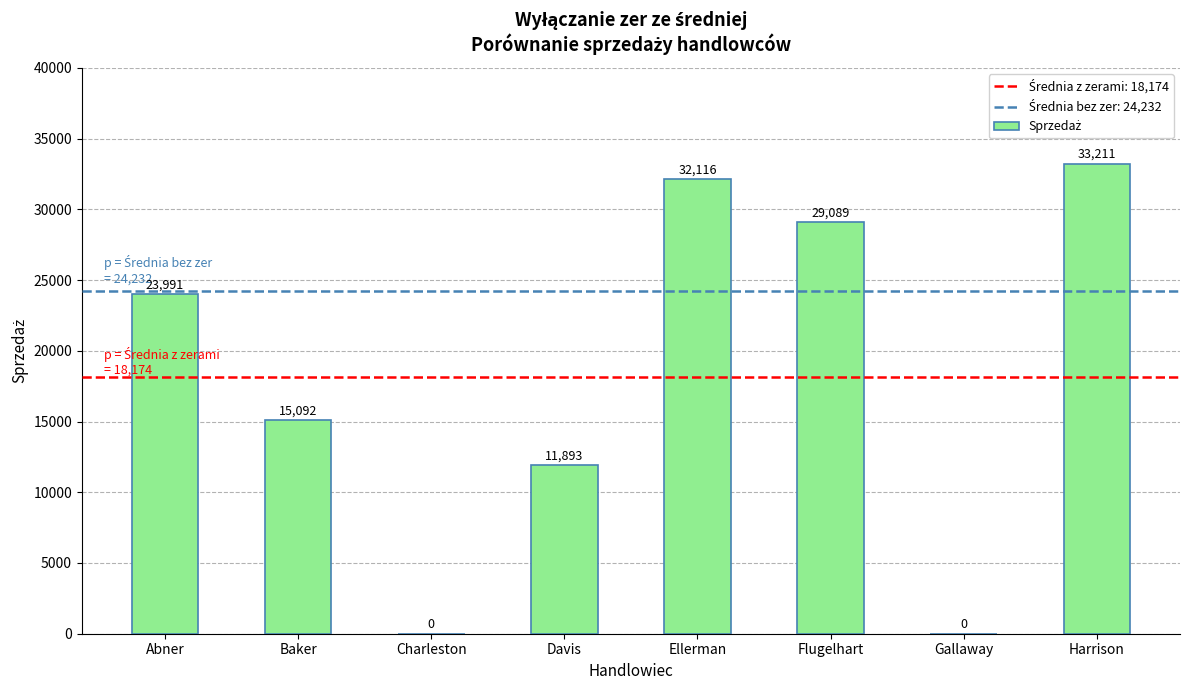

How many series are shown in this chart?

1